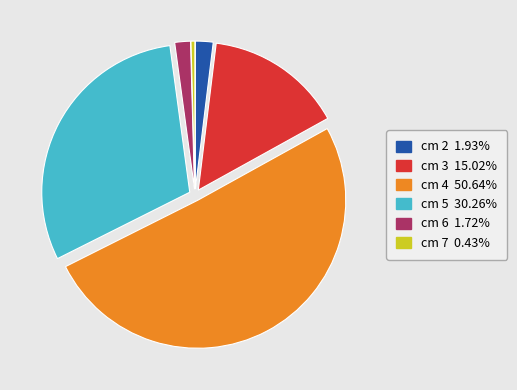

Which slice is the largest?

cm 4